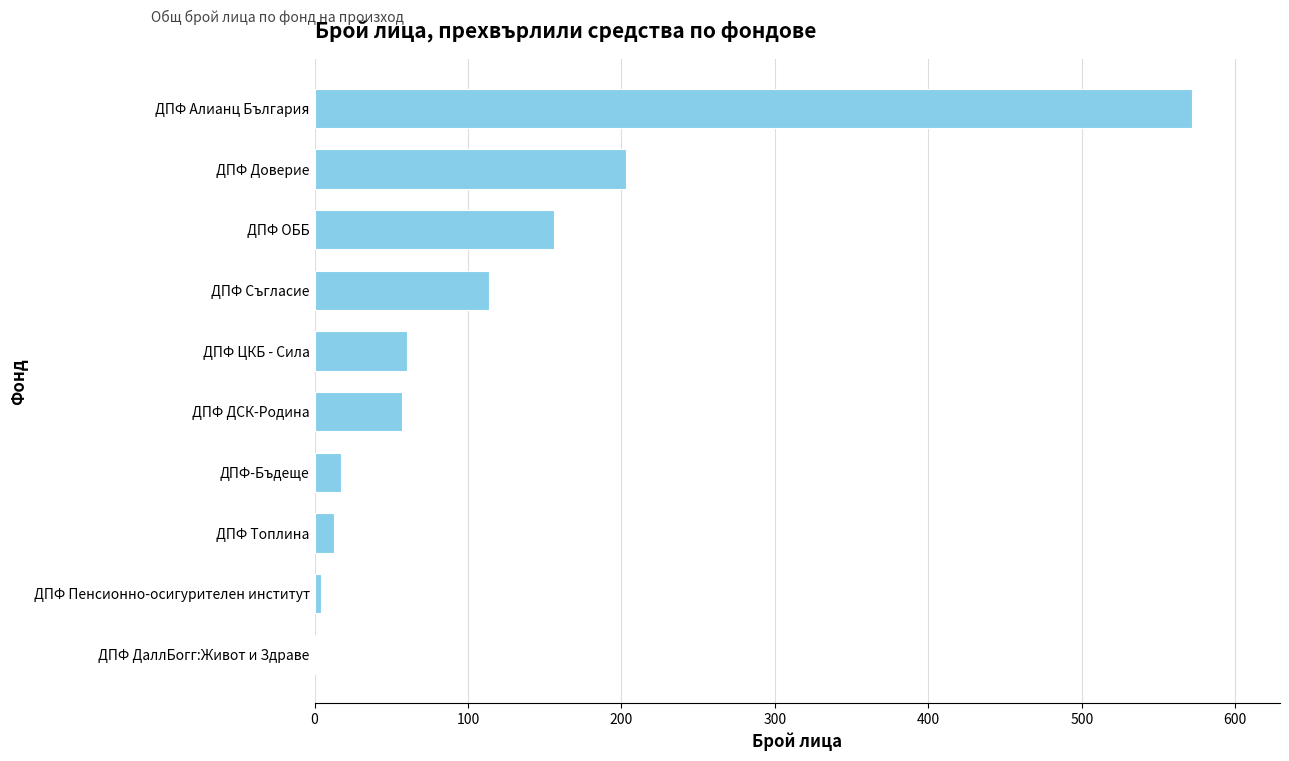

Reading bottom to top, list all the values displayed in this chart.

ДПФ ДаллБогг:Живот и Здраве=1	ДПФ Пенсионно-осигурителен институт=4	ДПФ Топлина=13	ДПФ-Бъдеще=17	ДПФ ДСК-Родина=57	ДПФ ЦКБ - Сила=60	ДПФ Съгласие=114	ДПФ ОББ=156	ДПФ Доверие=203	ДПФ Алианц България=572